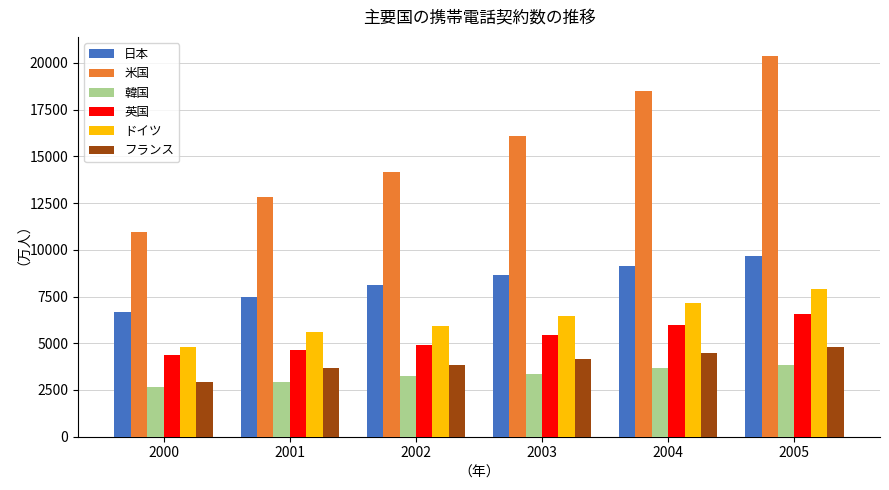

Reading left to right, list all the values displayed in this chart.

日本: 2000=6678.4	2001=7481.9	2002=8111.8	2003=8665.5	2004=9147.4	2005=9648.4
米国: 2000=10947.8	2001=12850.0	2002=14180.0	2003=16063.7	2004=18481.9	2005=20370.0
韓国: 2000=2681.6	2001=2904.6	2002=3234.2	2003=3359.2	2004=3658.6	2005=3834.2
英国: 2000=4345.2	2001=4628.3	2002=4922.8	2003=5425.6	2004=5968.8	2005=6547.2
ドイツ: 2000=4820.2	2001=5612.6	2002=5912.8	2003=6480.0	2004=7132.2	2005=7927.1
フランス: 2000=2905.2	2001=3699.7	2002=3858.5	2003=4170.2	2004=4454.4	2005=4808.8